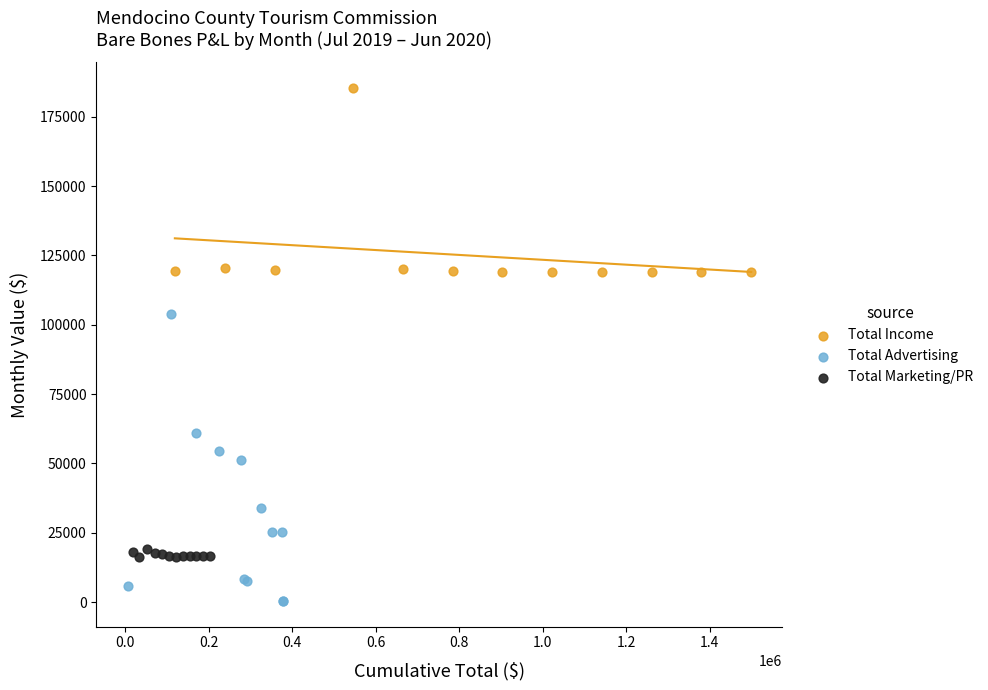

What are all the series names shown in the legend?

Total Income, Total Advertising, Total Marketing/PR